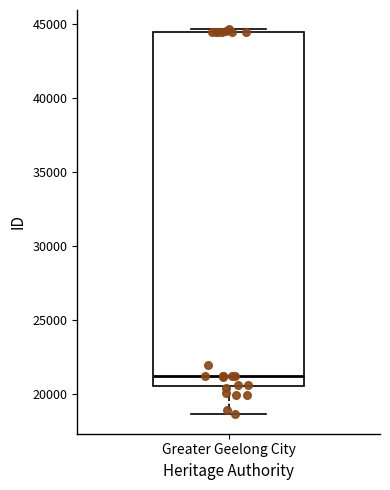

Read this box plot against the y-axis: the position of the median line, the range covered by the box, and the ends of both whiskers. The values are not printed on the chart, so give them approximately, as read against the axis.

median 21000, box 20500 to 44500, whiskers 18500 to 44500 (just above the box's upper edge)